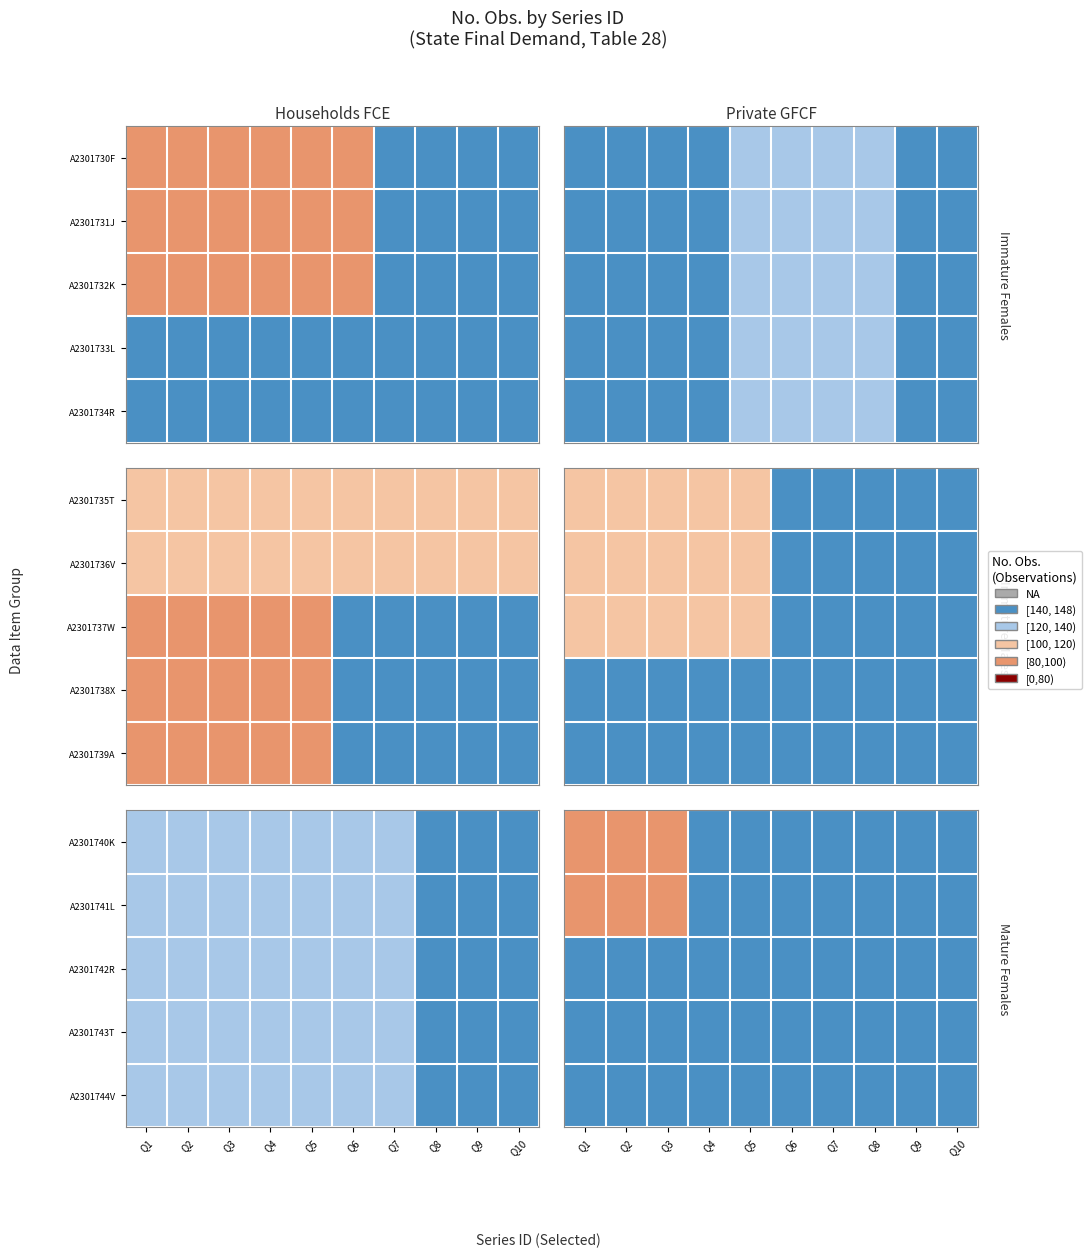

The value of A2301740K at Q3 is 45. True or false?

False